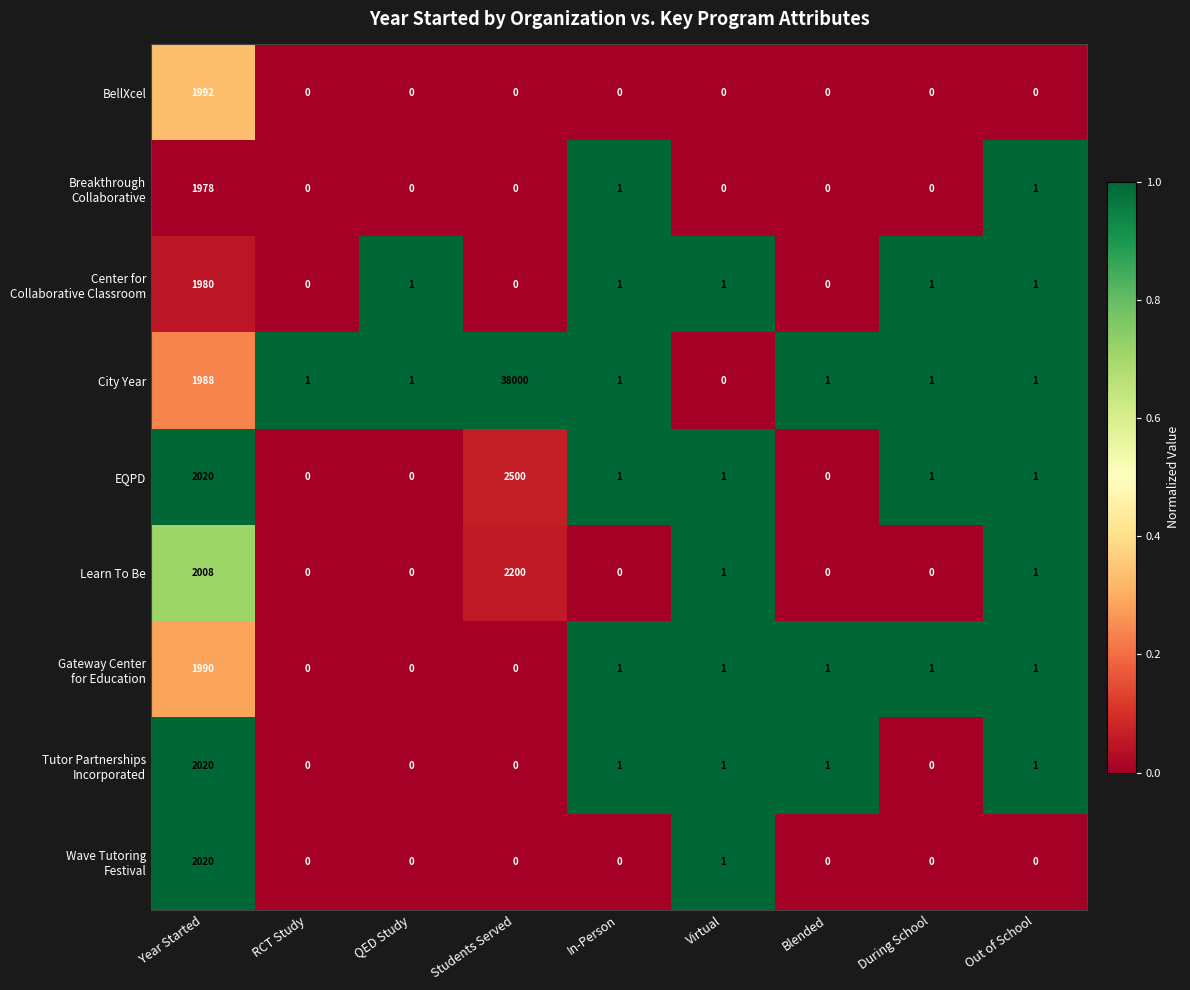

At how many categories does at least one series exceed 0?

9